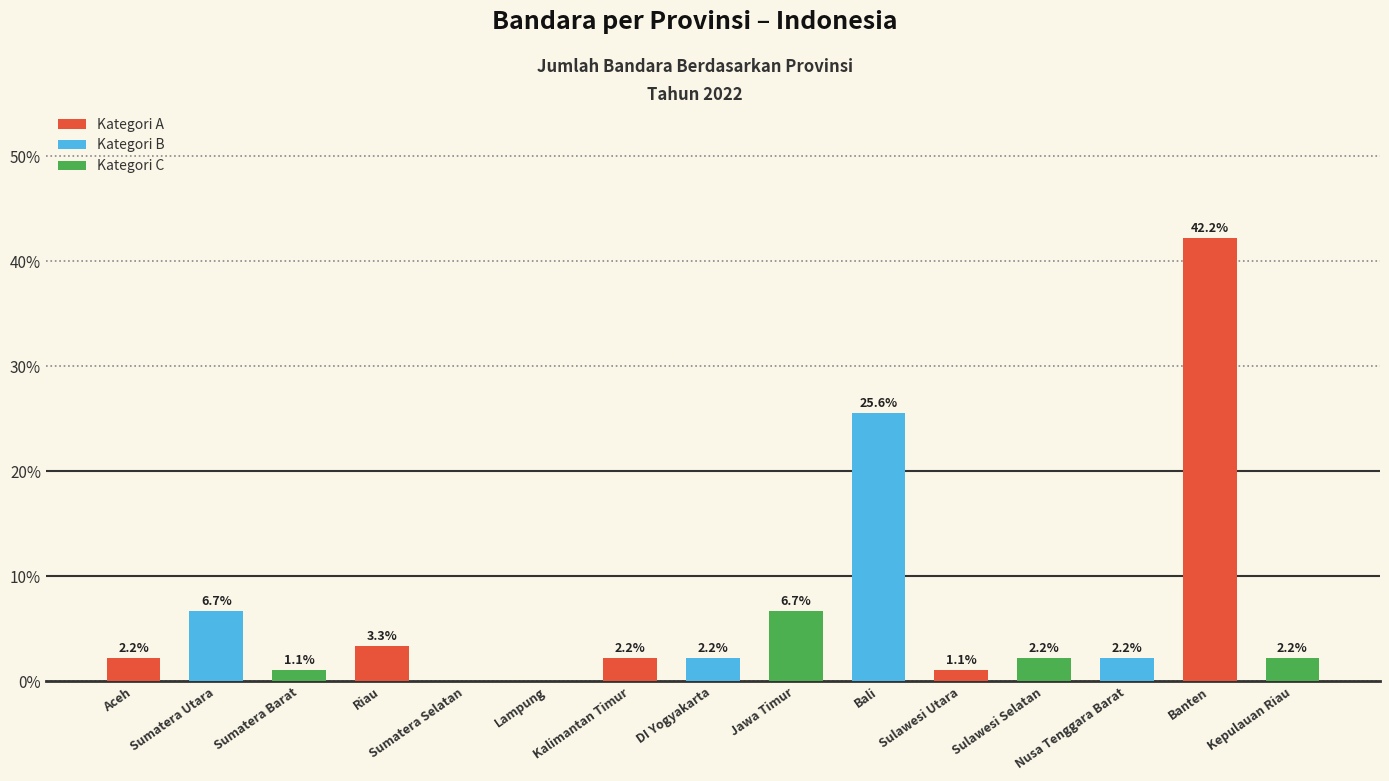

Approximately how many times larger is the value at DI Yogyakarta compared to Sumatera Utara?

0.3